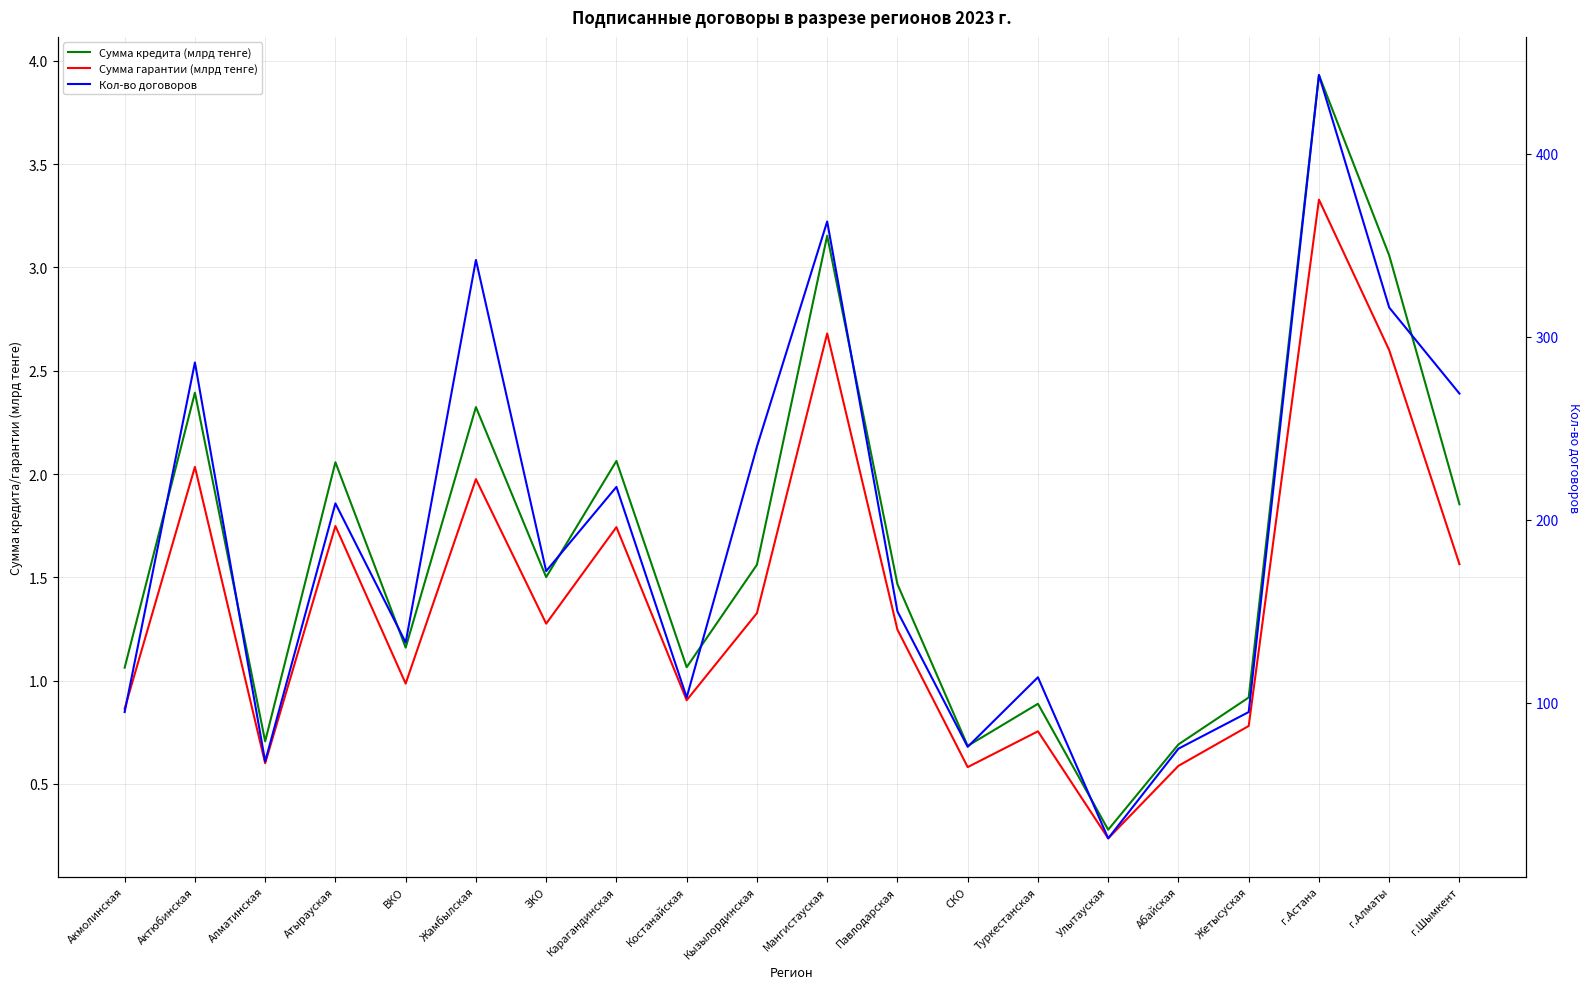

What is the sum of all Кол-во договоров values?

3793.0